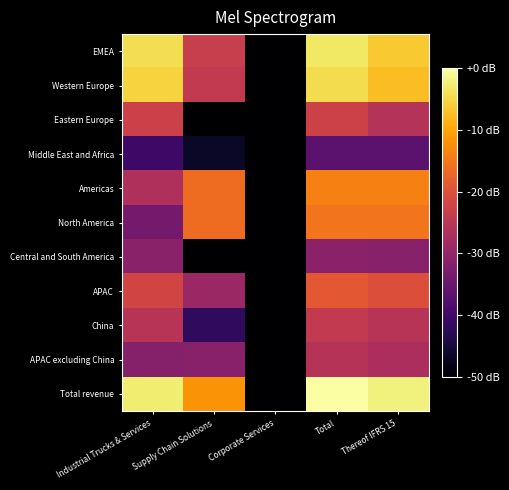

Between Corporate Services and Total, which series saw the biggest shift?

Americas